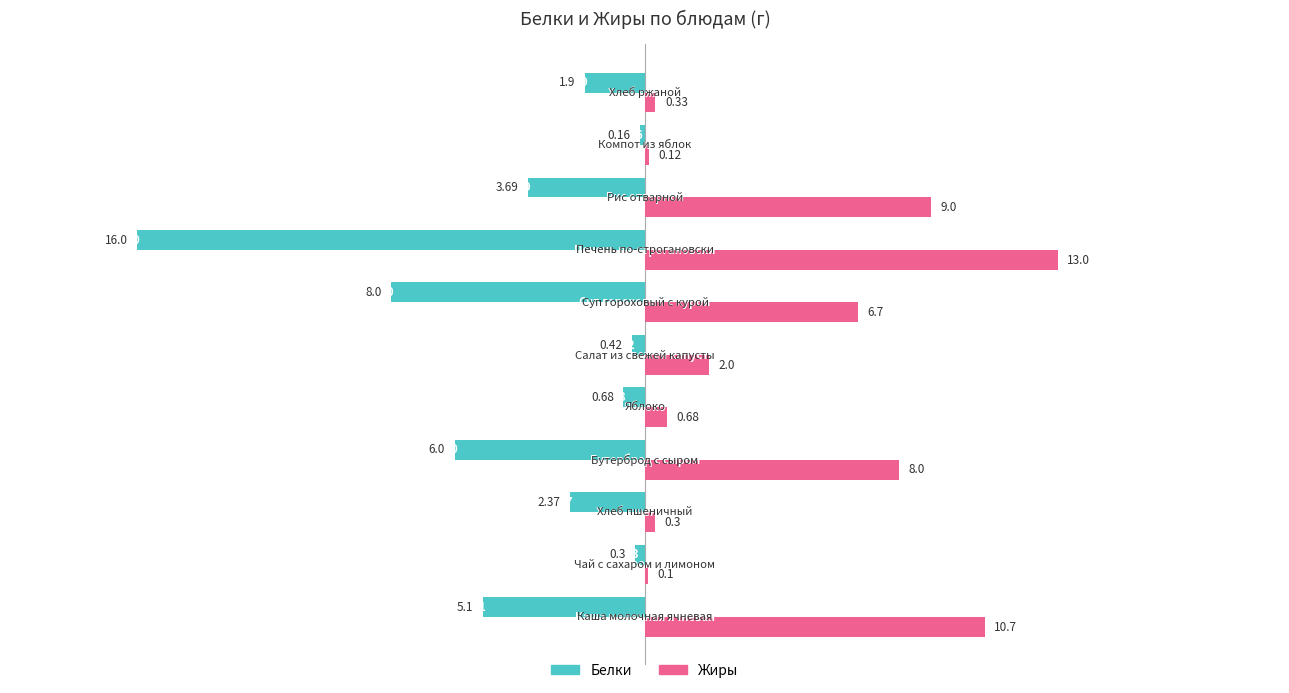

Which series changed the most between Яблоко and Компот из яблок?

Жиры